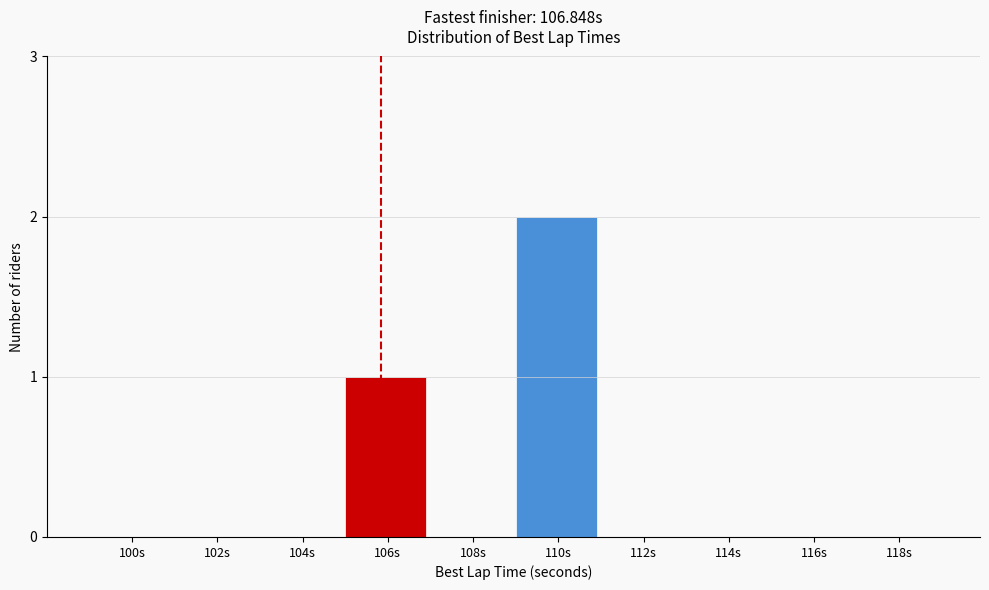

Reading left to right, extract all data points from this chart.

100s=0	102s=0	104s=0	106s=1	108s=0	110s=2	112s=0	114s=0	116s=0	118s=0